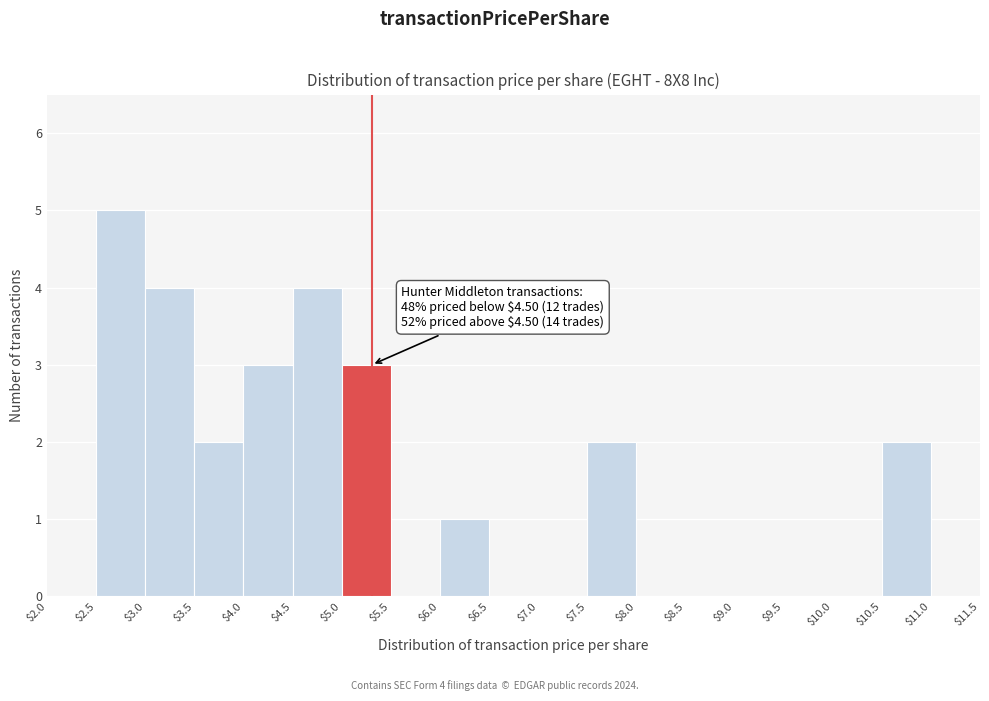

Over which range of the x-axis is the bar tallest?

$2.5 to $3.0